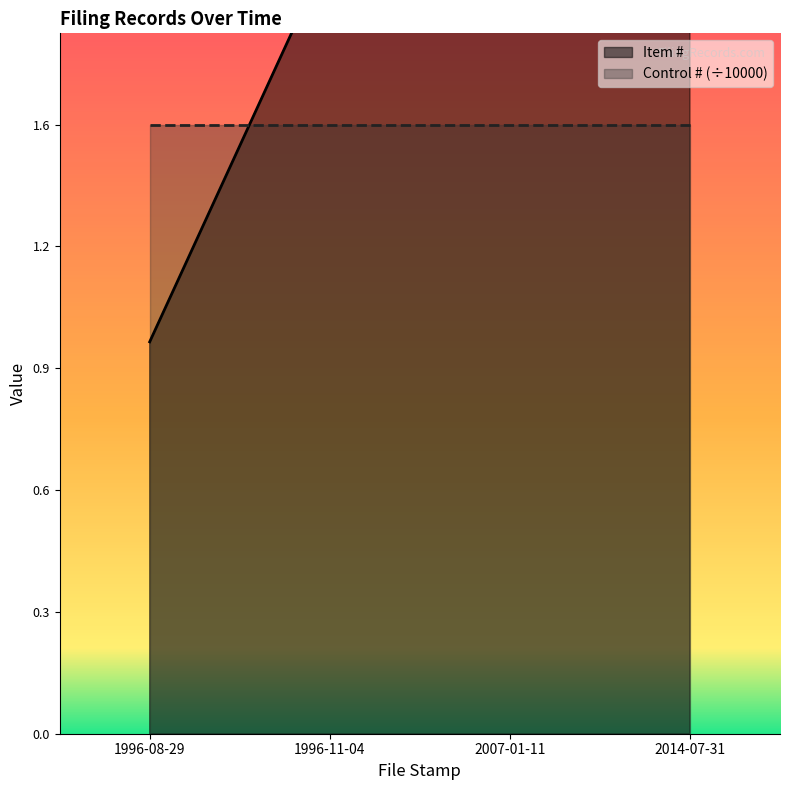

At which label is the value closest to 2?

1996-11-04